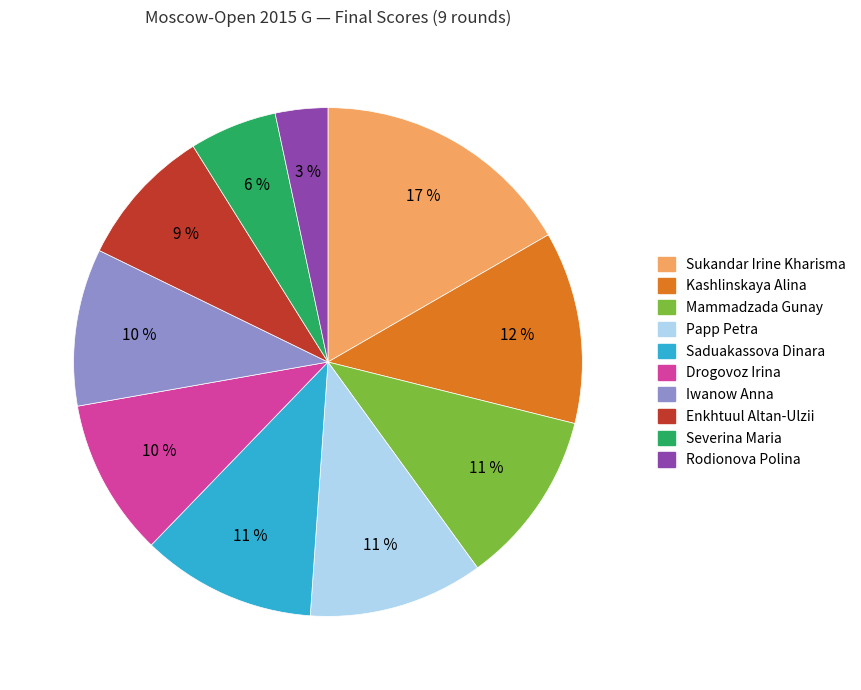

To the nearest percent, what is the average slice percentage?

10%